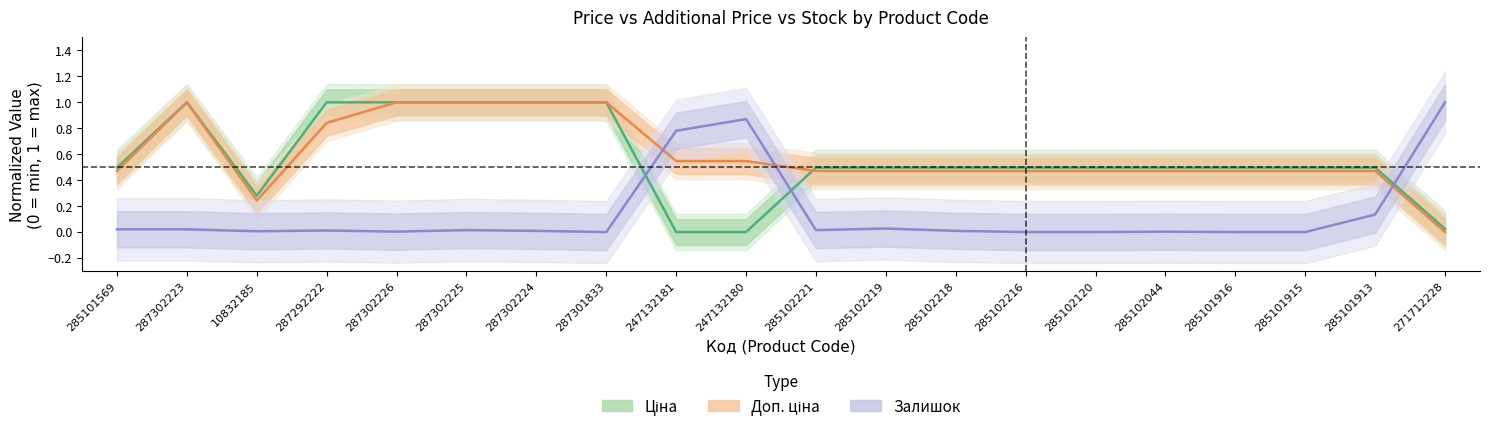

At how many categories does at least one series exceed 0?

20